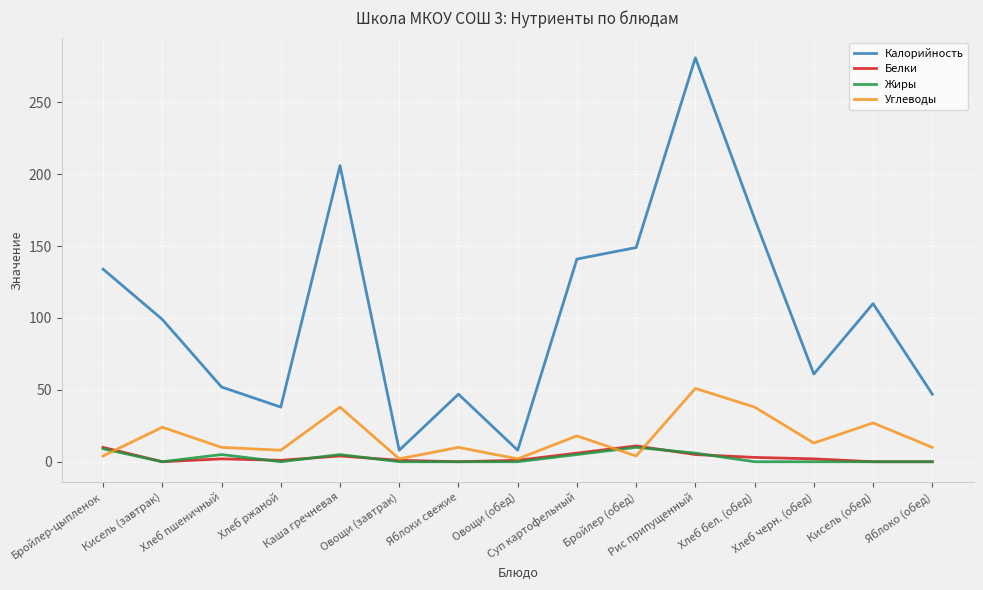

What is the minimum value for Калорийность?

8